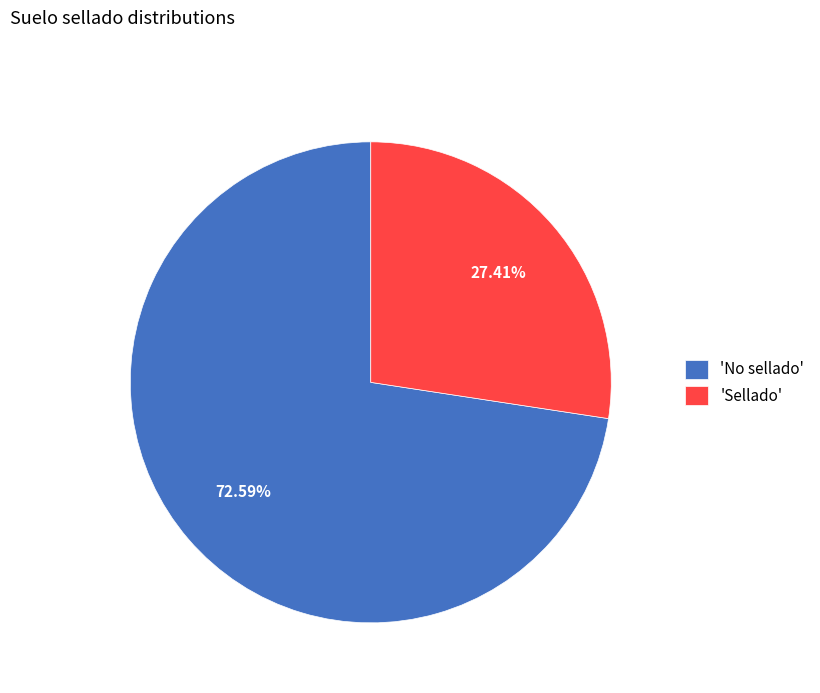

How many slices are in this pie chart?

2